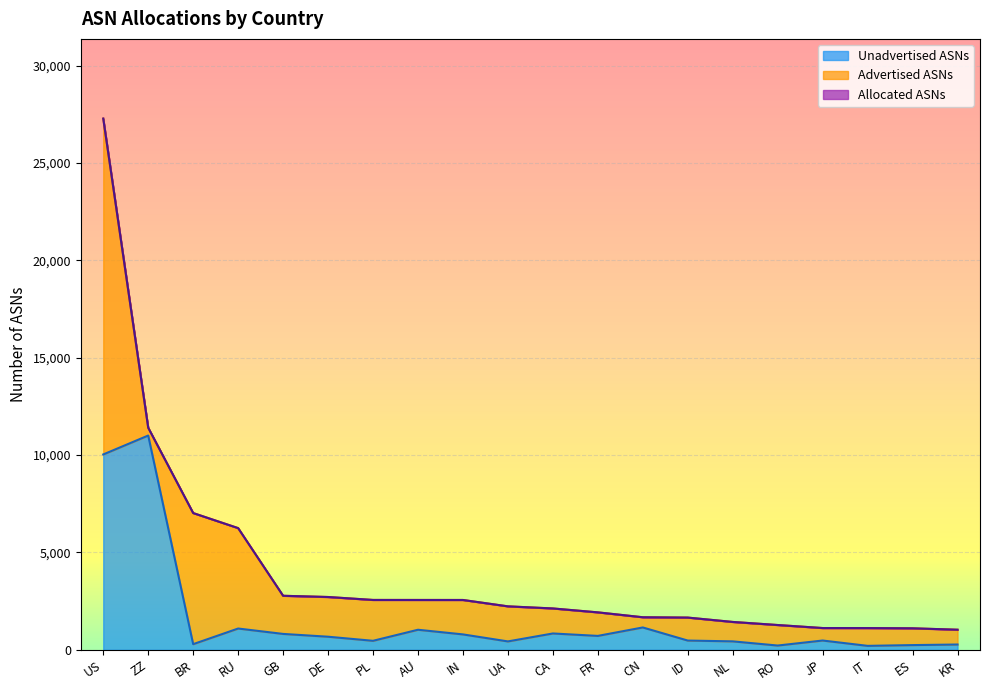

What is the difference between the maximum and minimum values in the Unadvertised ASNs series?

10803